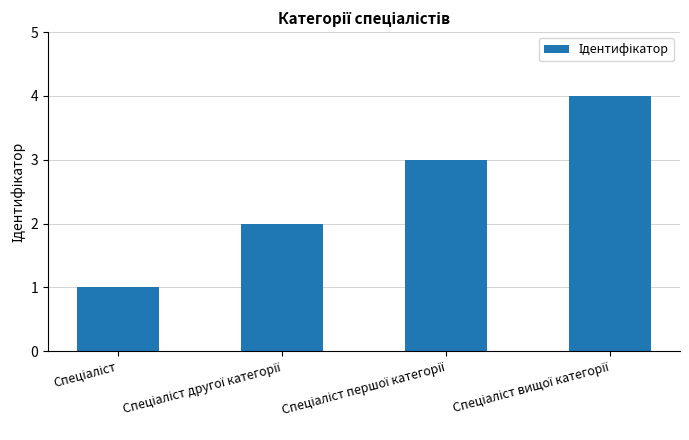

What is the greatest value displayed?

4